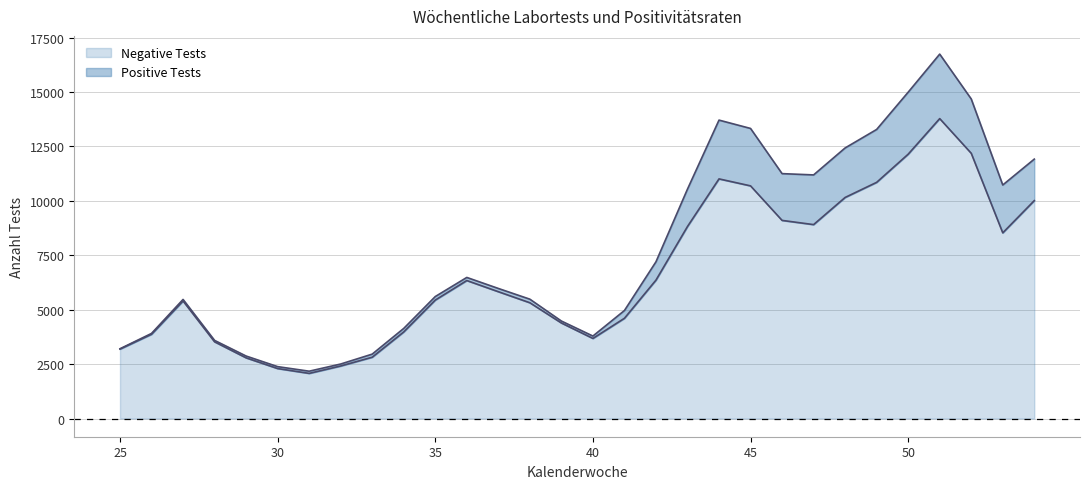

At which category does the chart reach its minimum across all series?

31